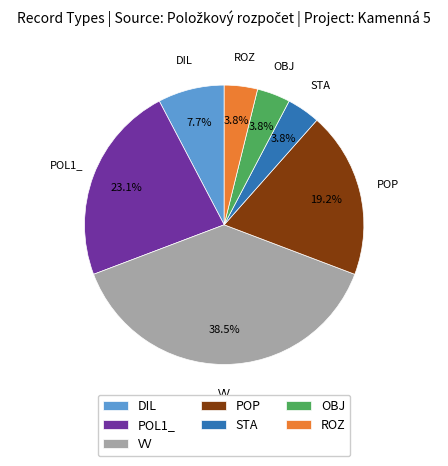

To the nearest percent, what is the combined percentage of VV and DIL?

46%